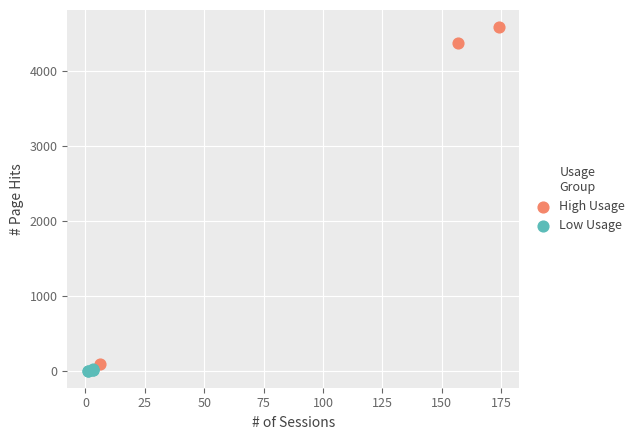

Which series contains the highest Y value?

High Usage